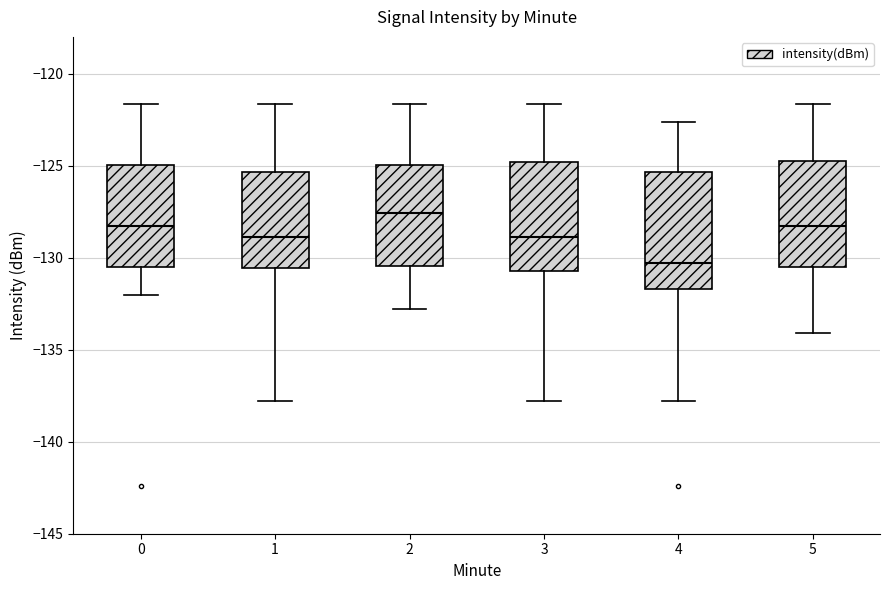

Where is the upper edge of the box at x = 0 on the y-axis? The values are not printed on the chart, so give them approximately, as read against the axis.

-125.0